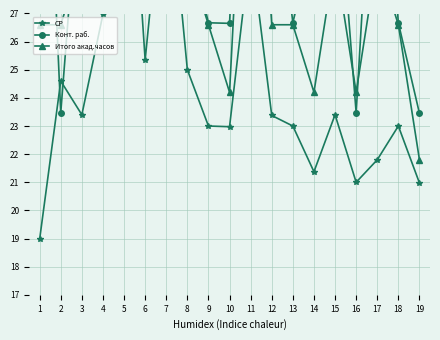

Which series has the largest total across all categories?

Конт. раб.